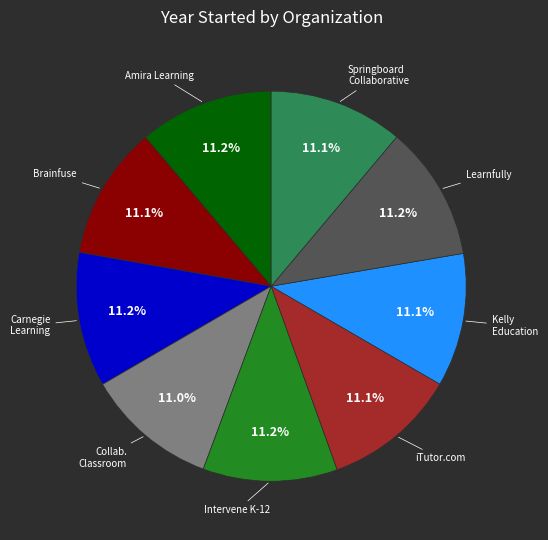

Is there a majority slice in this chart?

No